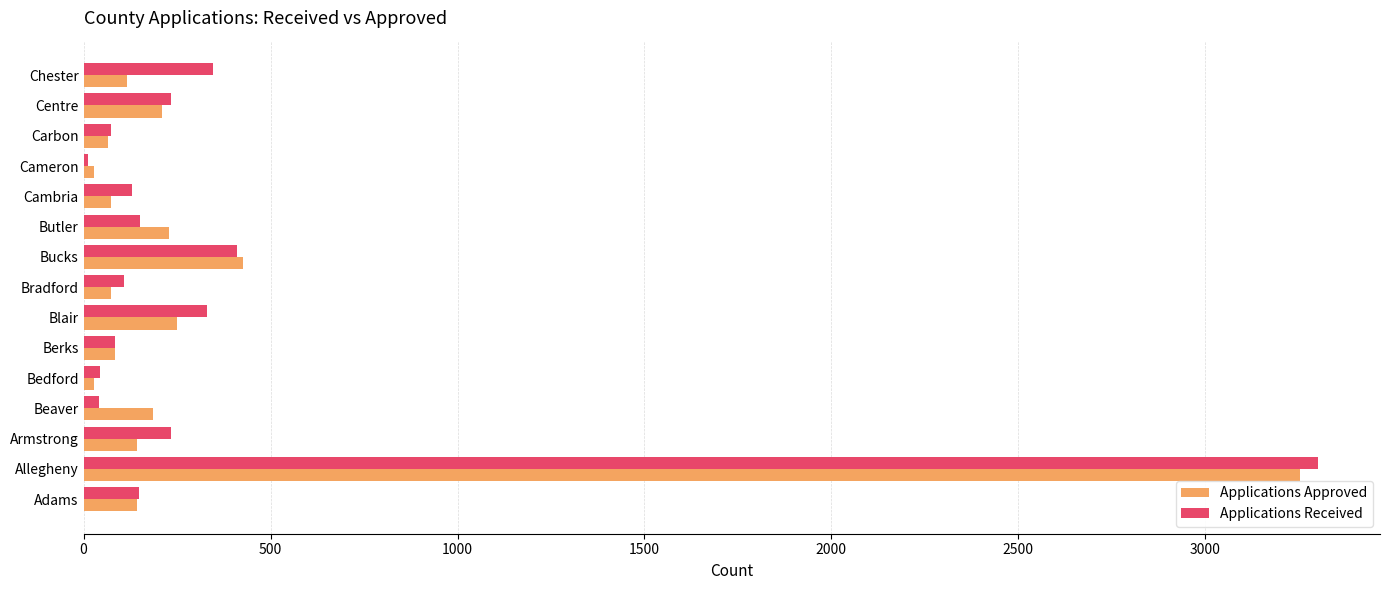

What is the sum of all Applications Received values?

5646